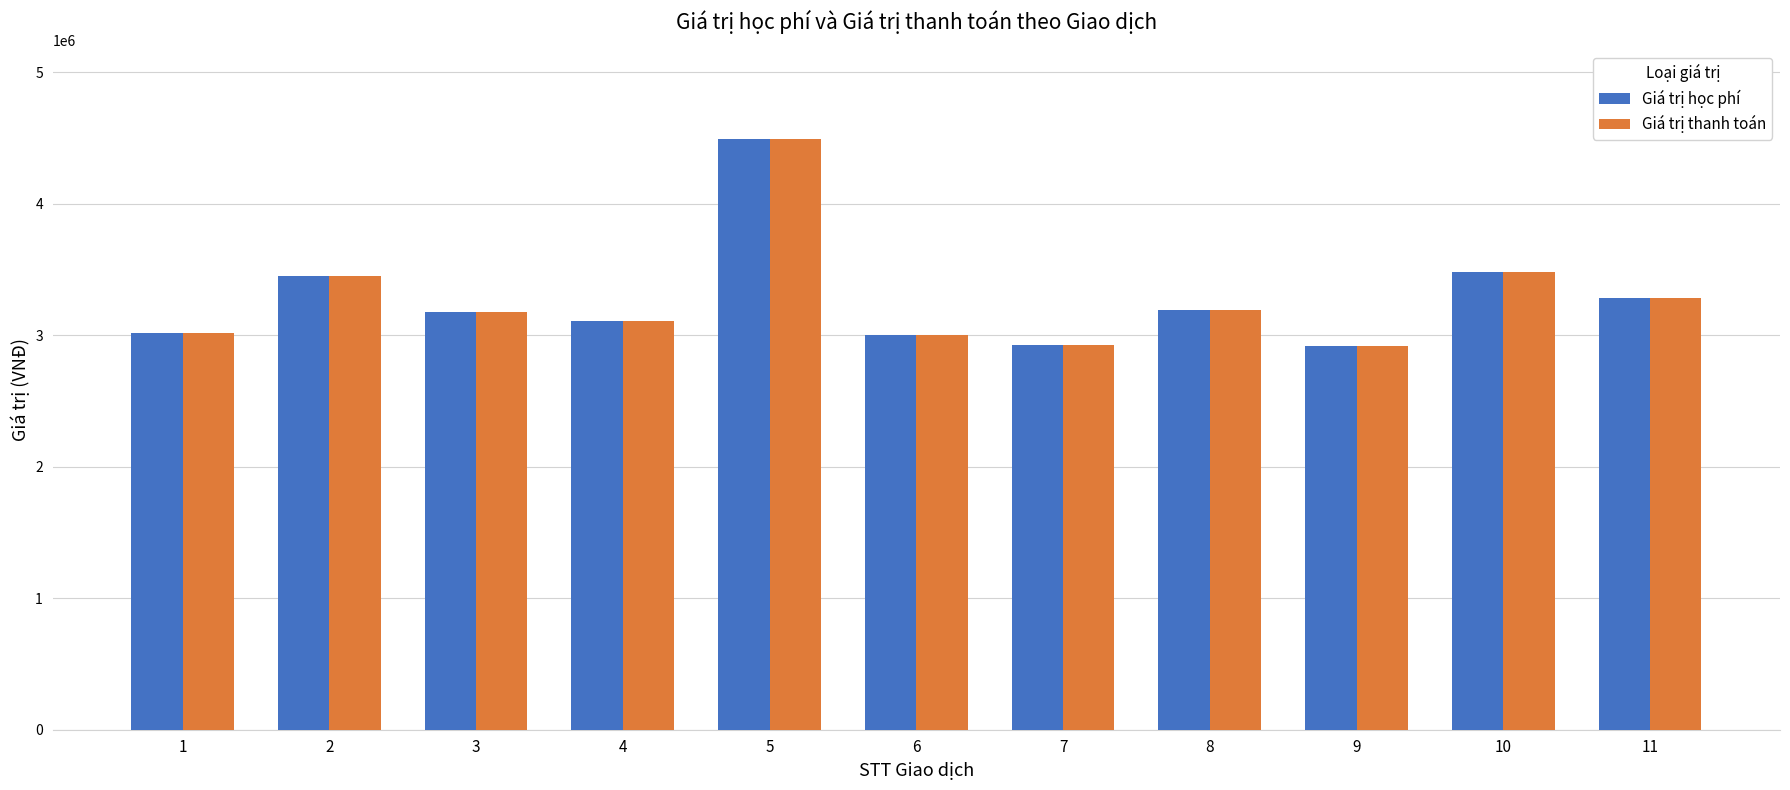

What are all the series names shown in the legend?

Giá trị học phí, Giá trị thanh toán